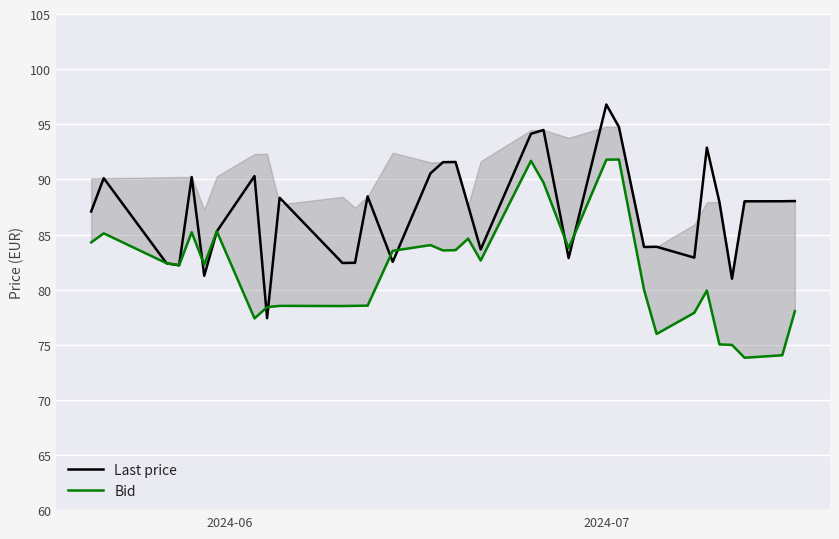

In Bid, how many points are higher than both neighbors (excluding endpoints)?

9